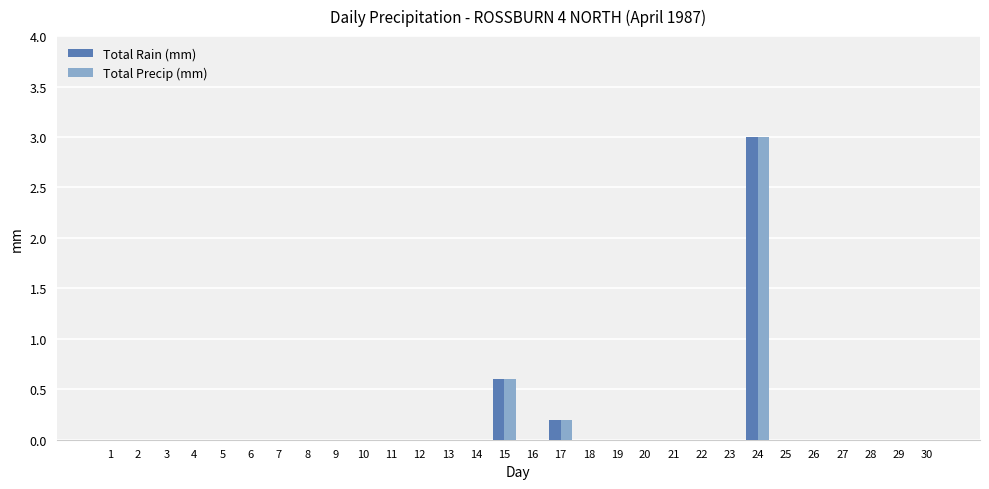

True or false: Total Precip (mm) has a value of 2.0 at 20.

False